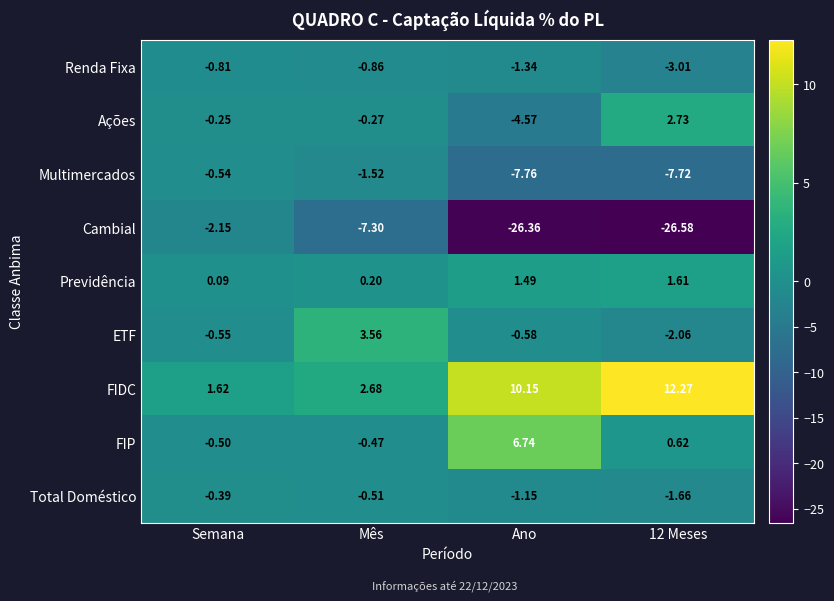

List the series in order of their peak value, highest first.

FIDC, FIP, ETF, Ações, Previdência, Total Doméstico, Multimercados, Renda Fixa, Cambial